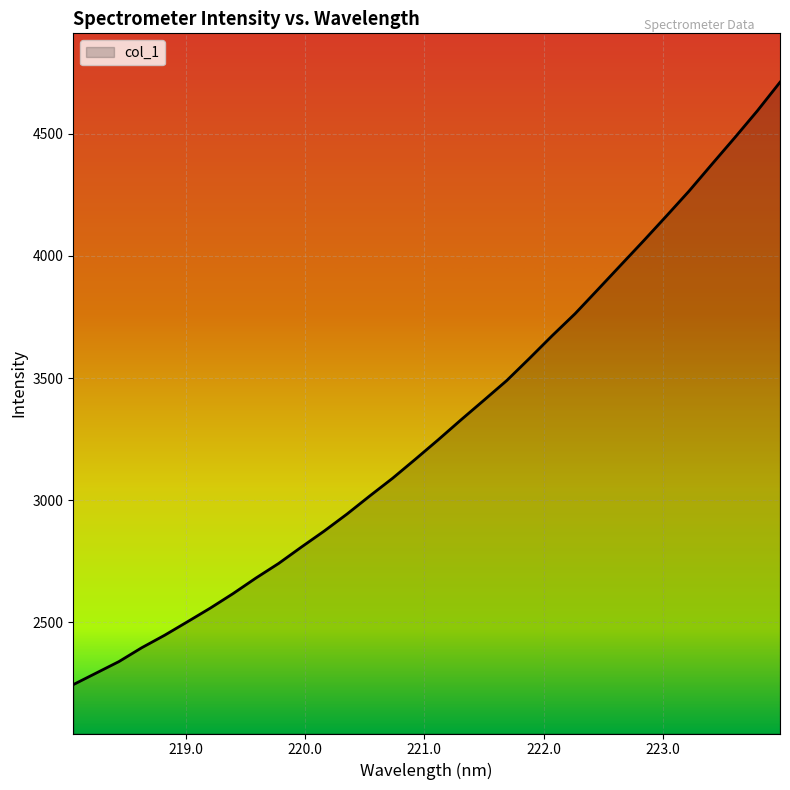

What is the difference between the maximum and minimum values?

2465.2